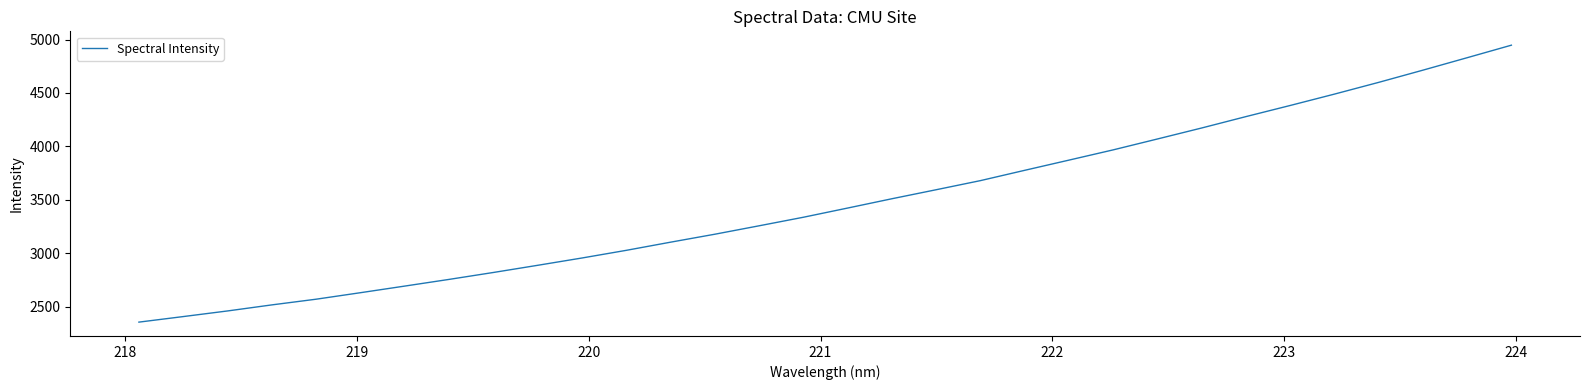

What is the difference between the maximum and minimum values?

2591.4